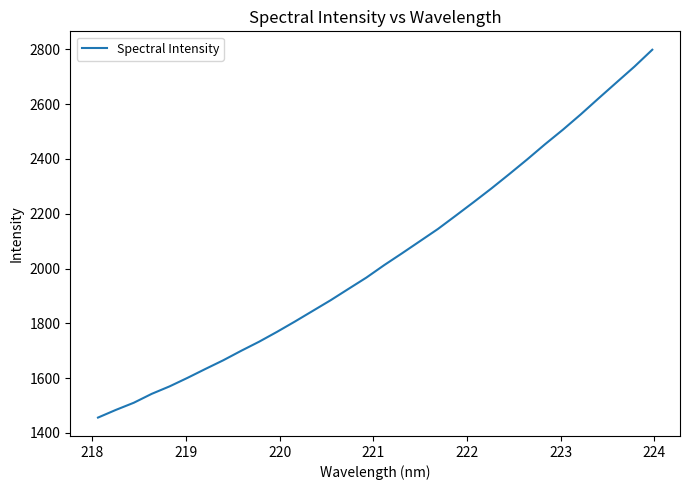

What is the difference between the maximum and minimum values?

1343.6